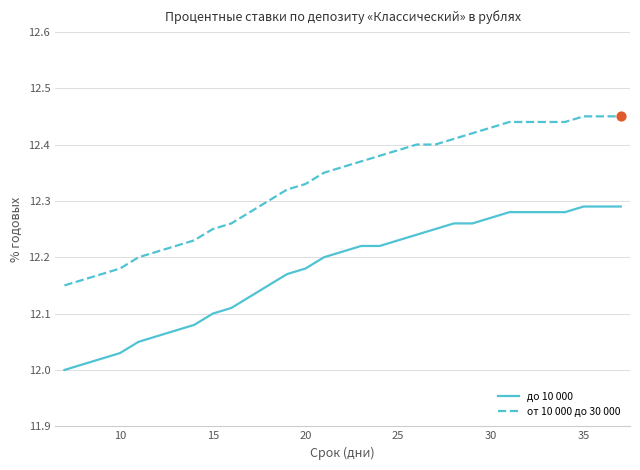

Which series has the largest range (max minus min)?

от 10 000 до 30 000